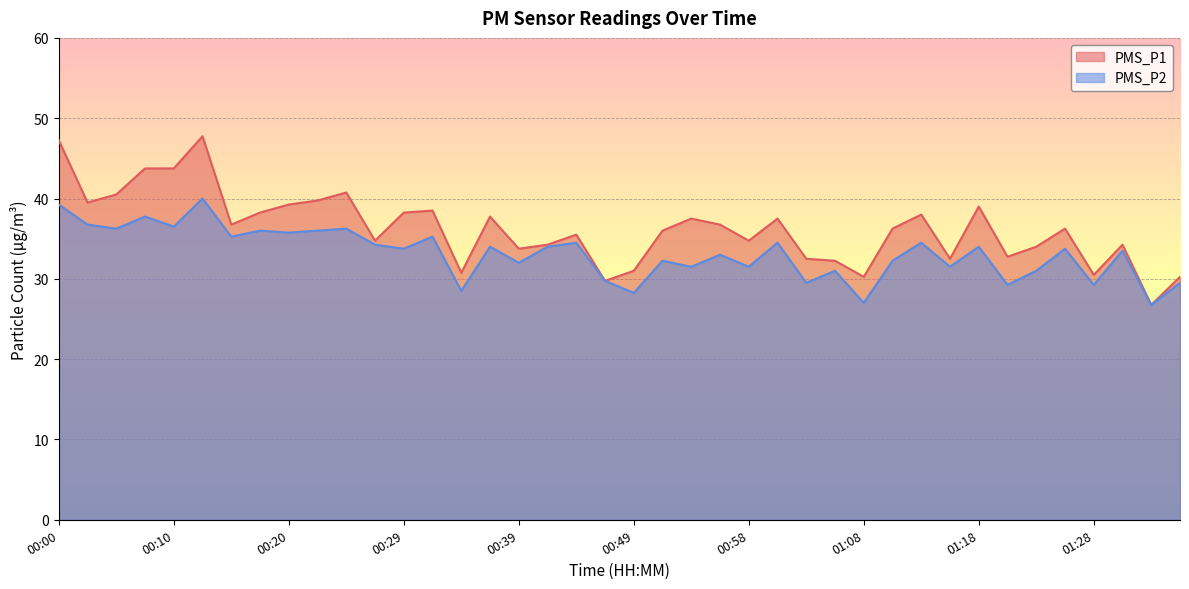

The PMS_P1 series shows 36.0 at 00:51. True or false?

True